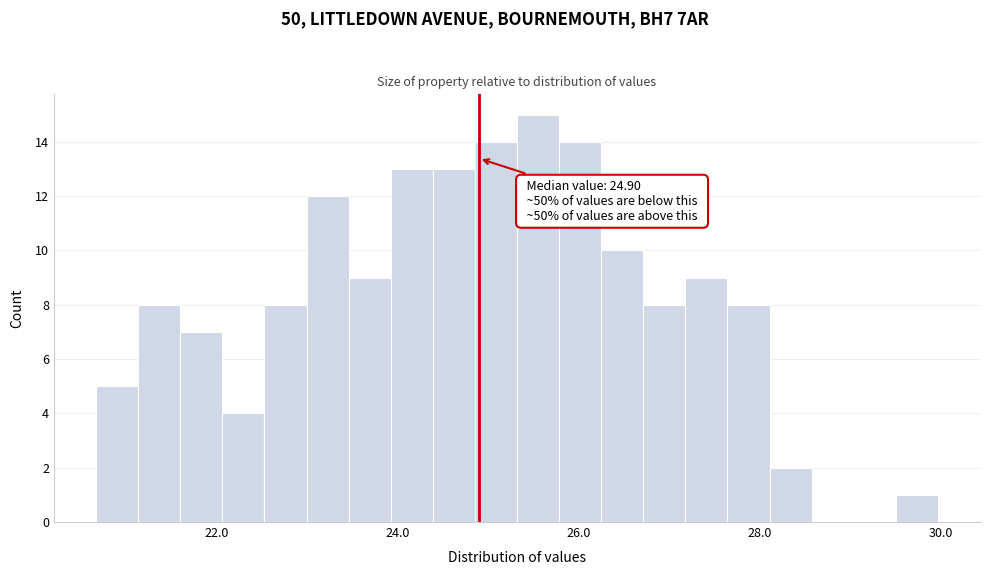

Around what value on the x-axis is the tallest bar? Give the approximate position of its centre, as read against the axis.

25.6